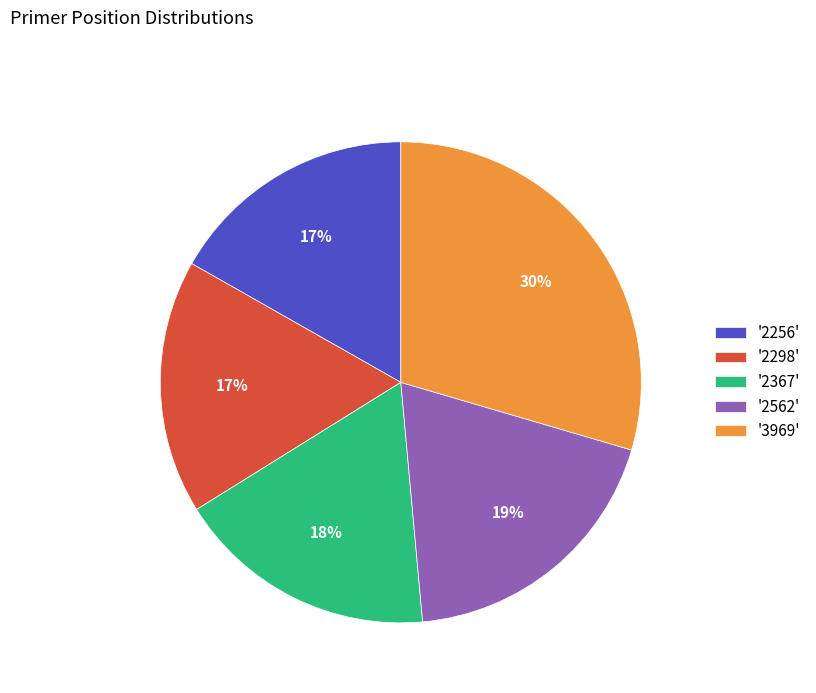

Do '2562' and '2256' together represent more than half of the pie?

No